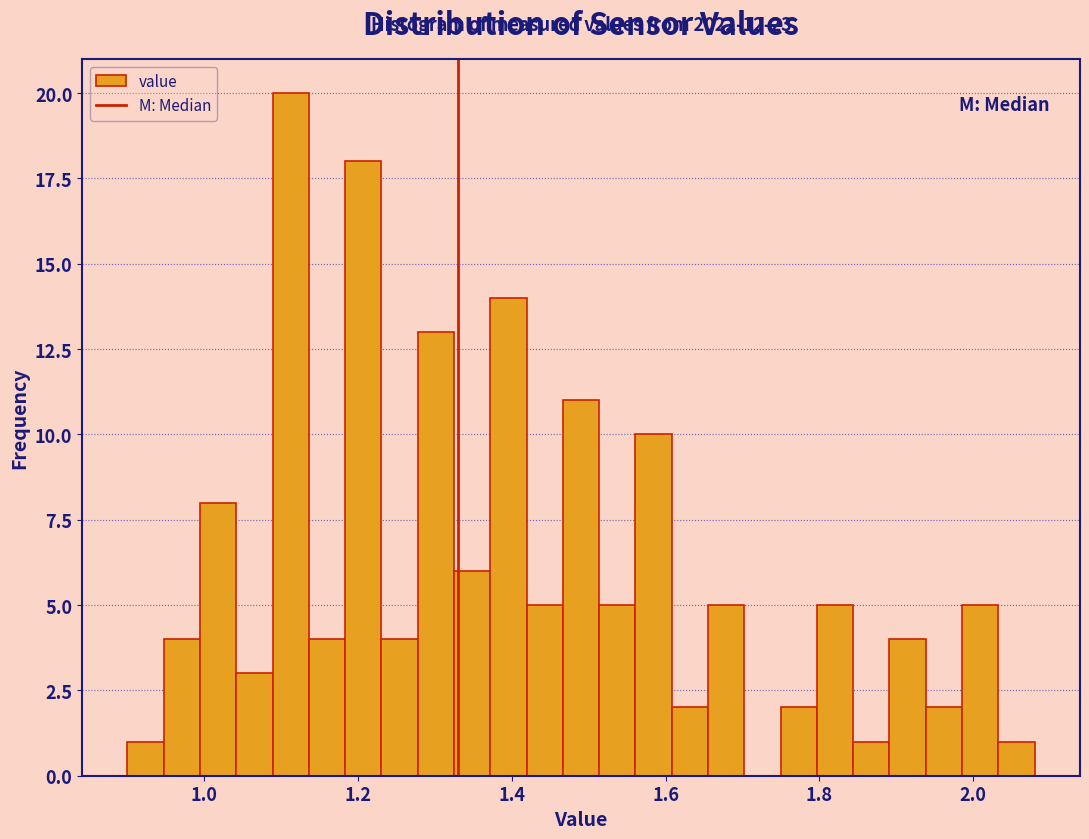

Around what value on the x-axis is the tallest bar? Give the approximate position of its centre, as read against the axis.

1.12